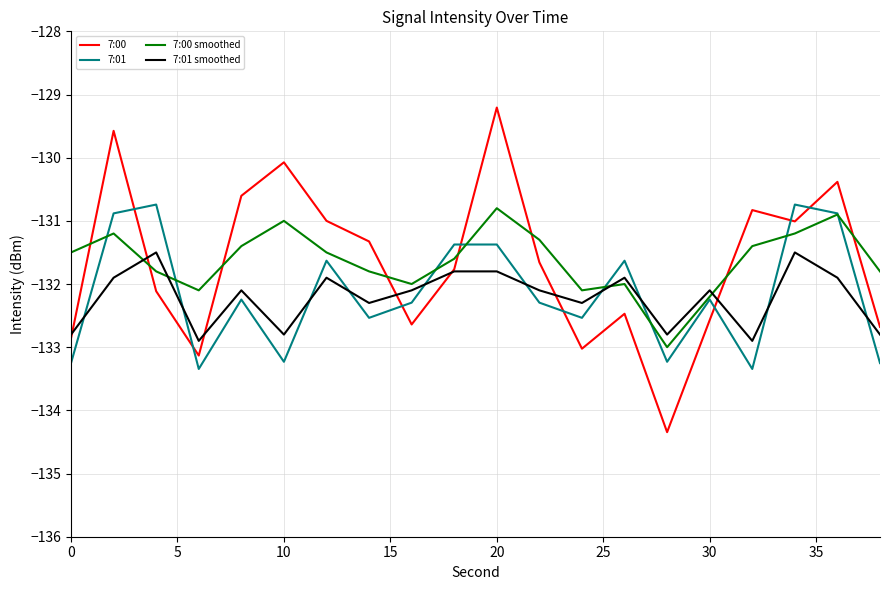

What is the sum of all 7:01 smoothed values?

-2644.2